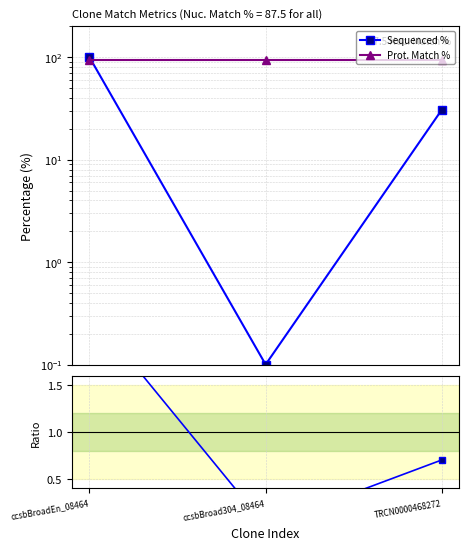

Which series has the largest total across all categories?

Prot. Match %